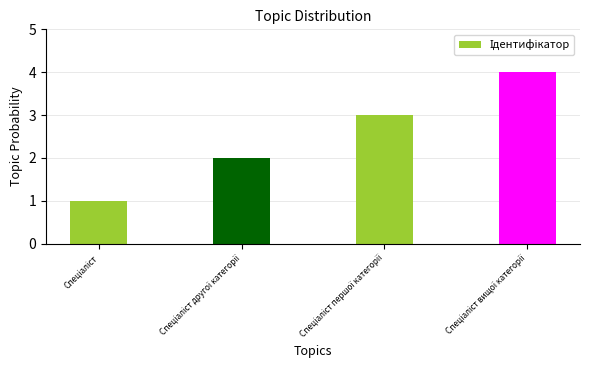

Count the number of data series in this chart.

1